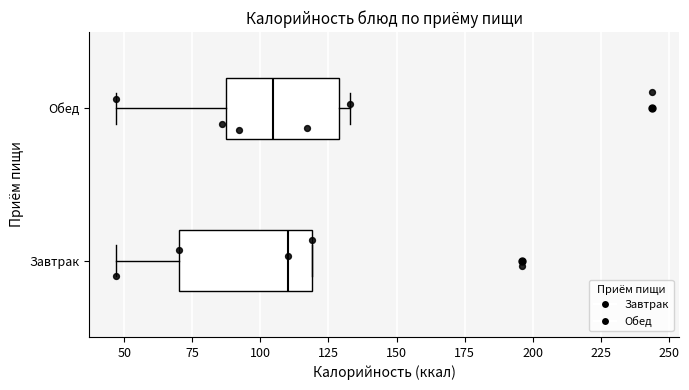

Which box has the furthest to the right median line?

Завтрак